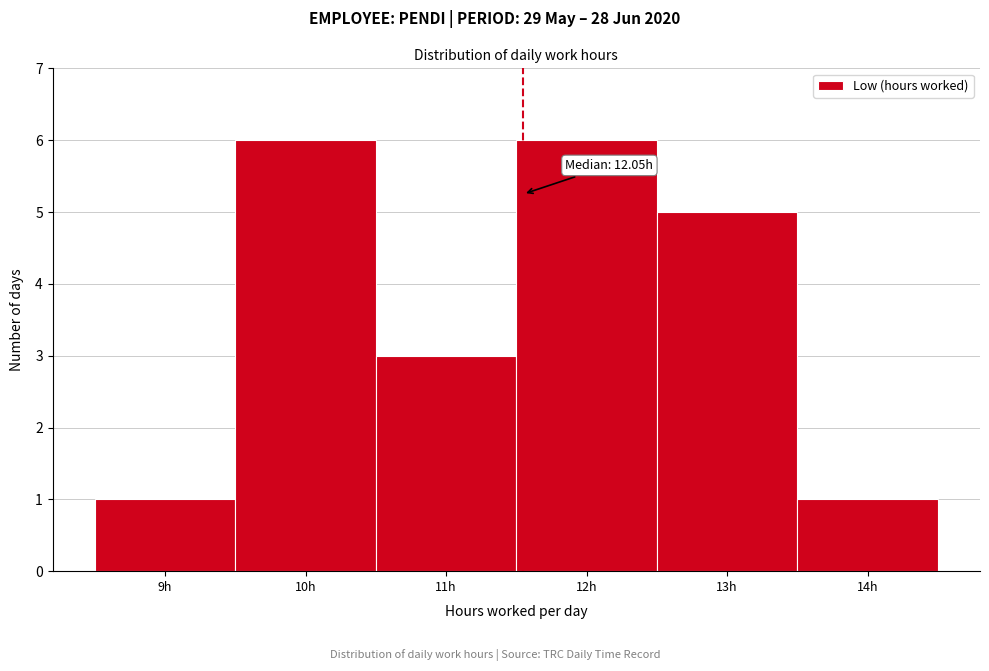

Reading right to left, what are all the values shown in this chart?

1	5	6	3	6	1